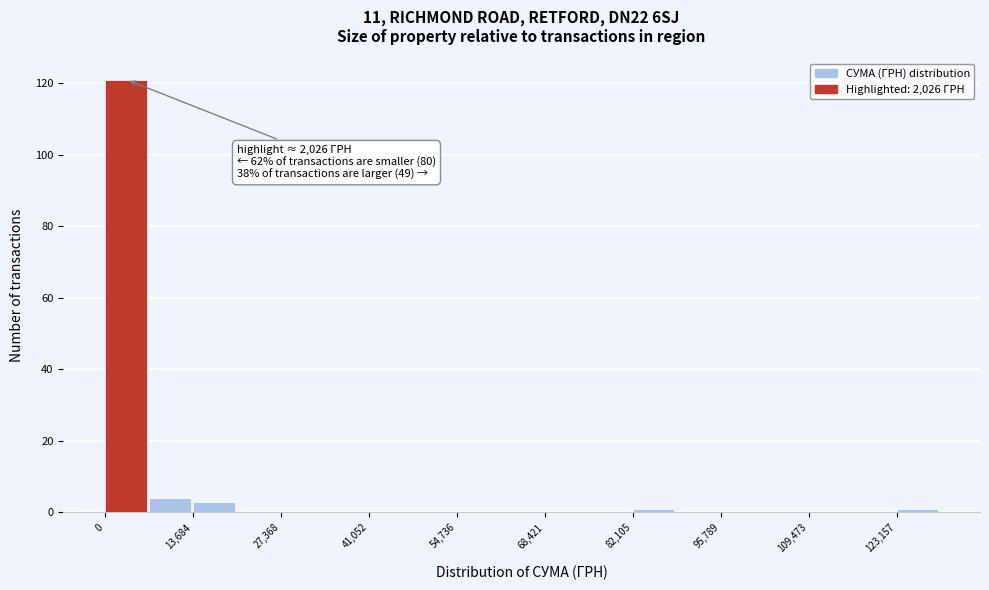

Around what value on the x-axis is the tallest bar? Give the approximate position of its centre, as read against the axis.

4000